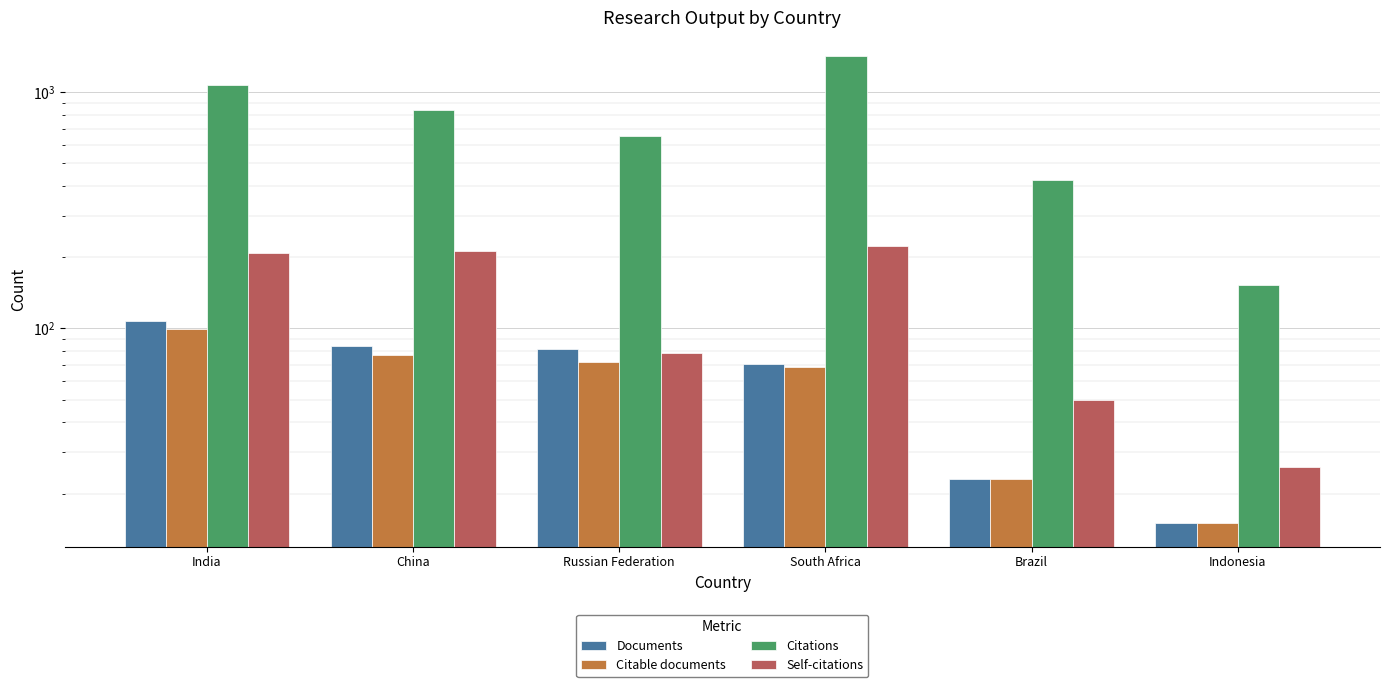

What is the value of the Self-citations bar at the 1st from the left?

208